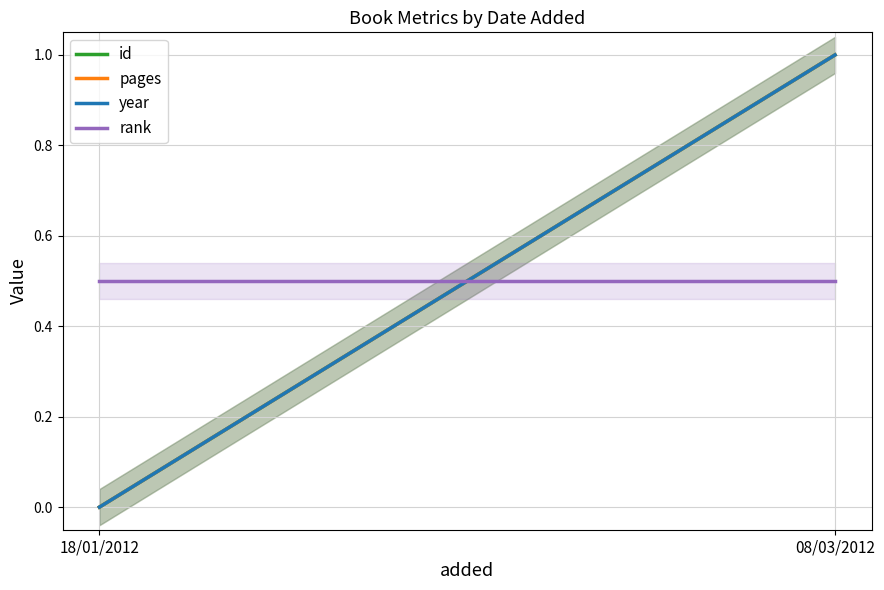

What is the total value across all series at 08/03/2012?

3.5